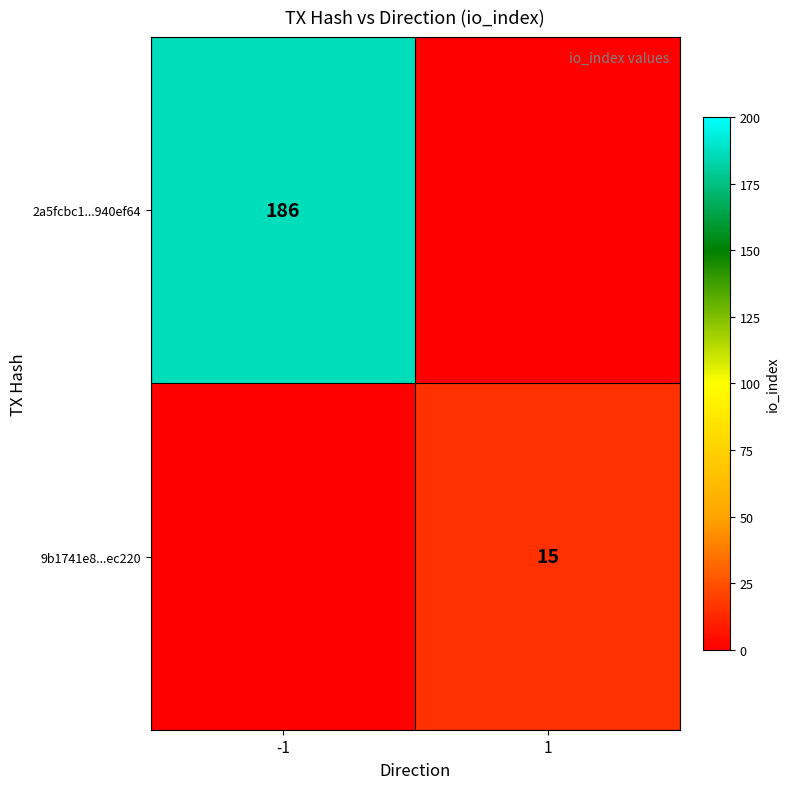

Is the value of 2a5fcbc1...940ef64 at -1 greater than the value of 9b1741e8...ec220 at 1?

Yes